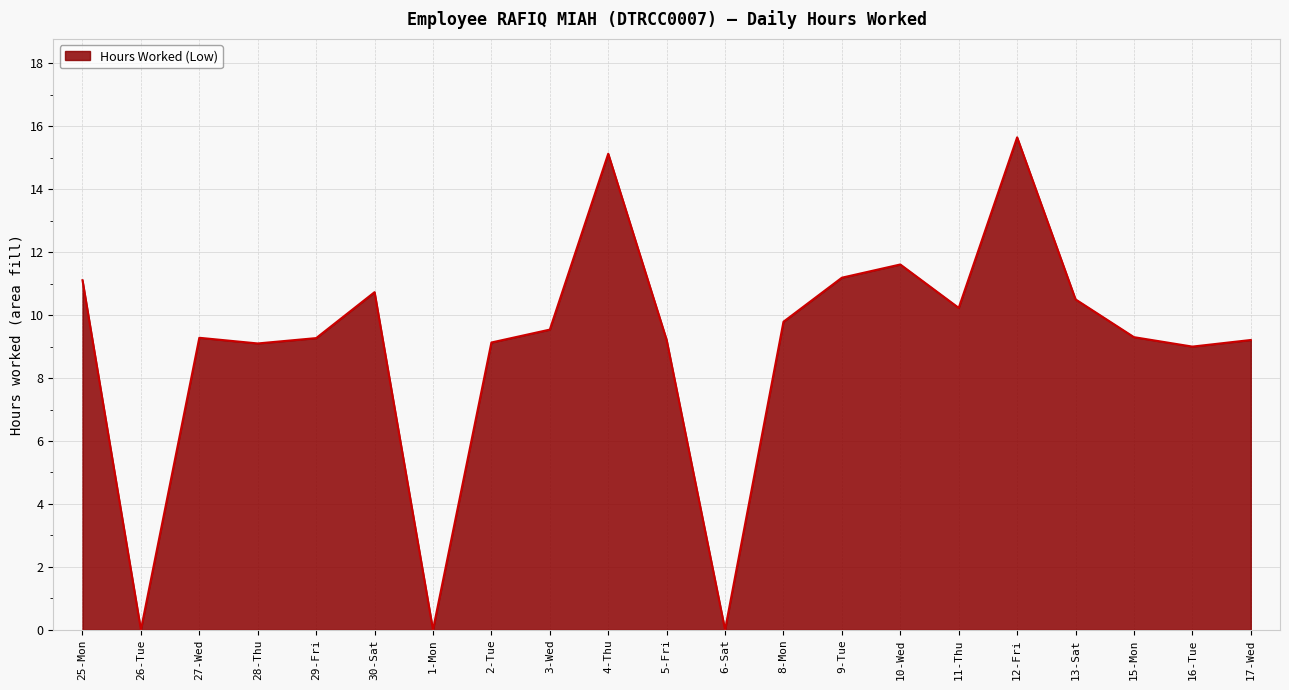

True or false: the data shows 7.2 at 25-Mon.

False